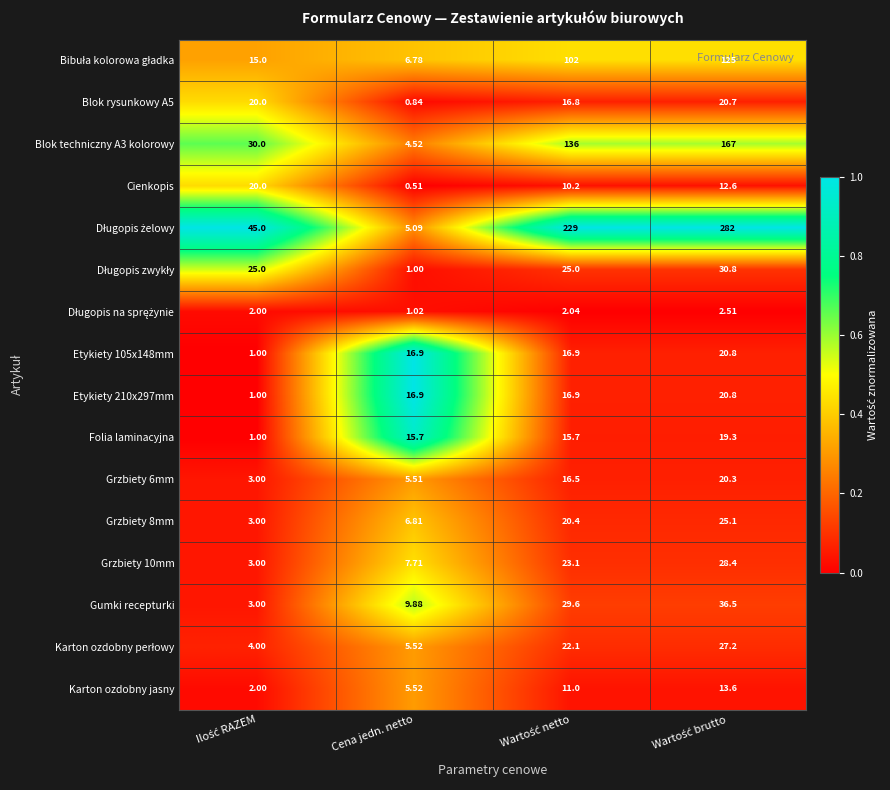

Which category has the lowest value across all series?

Cena jedn. netto